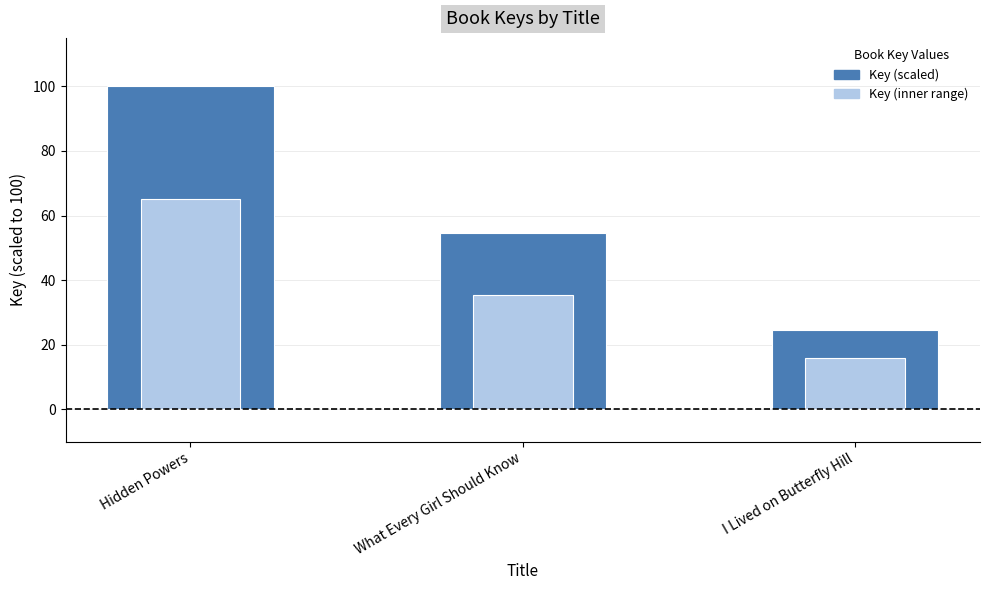

Reading right to left, list all the values displayed in this chart.

Key (scaled): I Lived on Butterfly Hill=24.5	What Every Girl Should Know=54.6	Hidden Powers=100.0
Key (inner range): I Lived on Butterfly Hill=15.9	What Every Girl Should Know=35.5	Hidden Powers=65.0